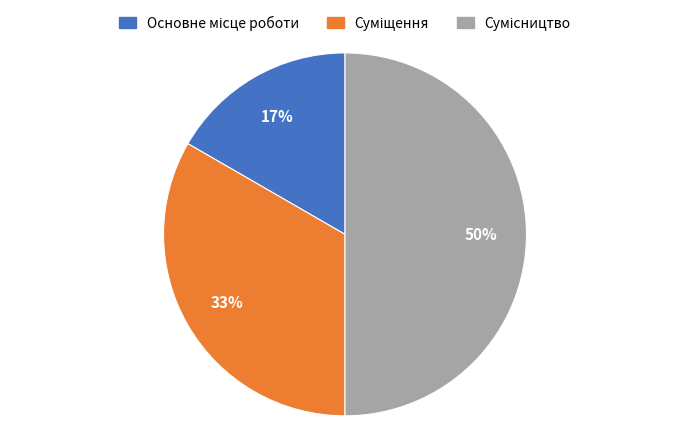

To the nearest percent, what is the average slice percentage?

33%